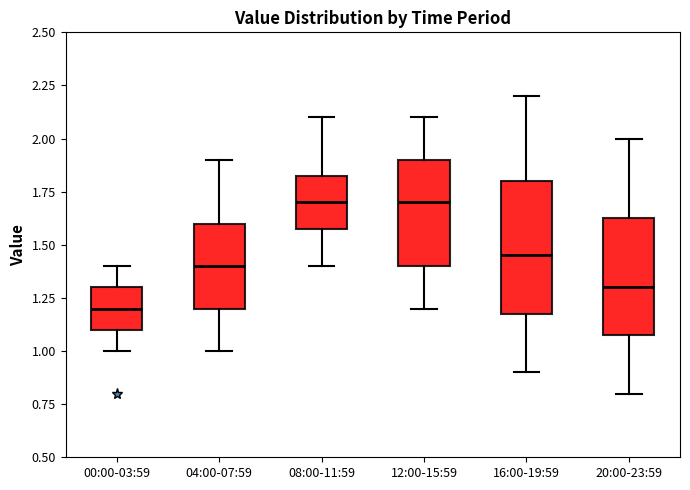

Reading left to right, read every box against the y-axis: the position of its median line, the range the box covers, and the ends of its whiskers. The values are not printed on the chart, so give them approximately, as read against the axis.

00:00-03:59: median 1.20, box 1.10 to 1.30, whiskers 1.00 to 1.40
04:00-07:59: median 1.40, box 1.20 to 1.60, whiskers 1.00 to 1.90
08:00-11:59: median 1.70, box 1.60 to 1.85, whiskers 1.40 to 2.10
12:00-15:59: median 1.70, box 1.40 to 1.90, whiskers 1.20 to 2.10
16:00-19:59: median 1.45, box 1.20 to 1.80, whiskers 0.90 to 2.20
20:00-23:59: median 1.30, box 1.10 to 1.65, whiskers 0.80 to 2.00